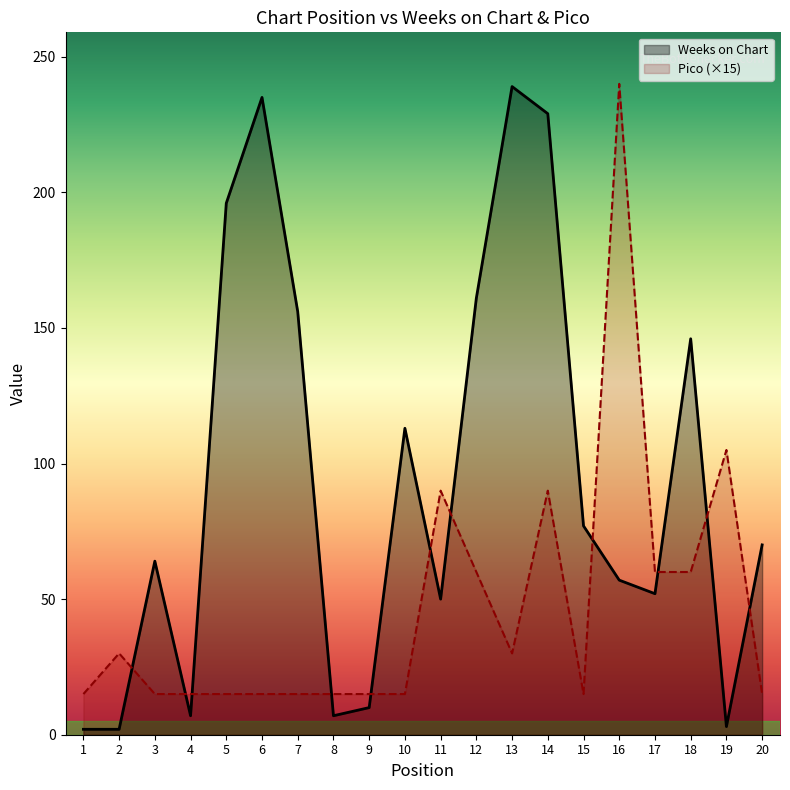

Rank the series by their maximum value, from highest to lowest.

Pico, Weeks on Chart